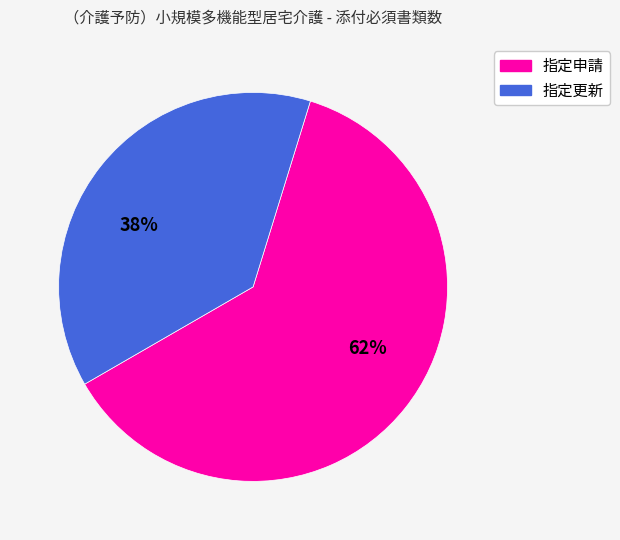

How many slices are in this pie chart?

2